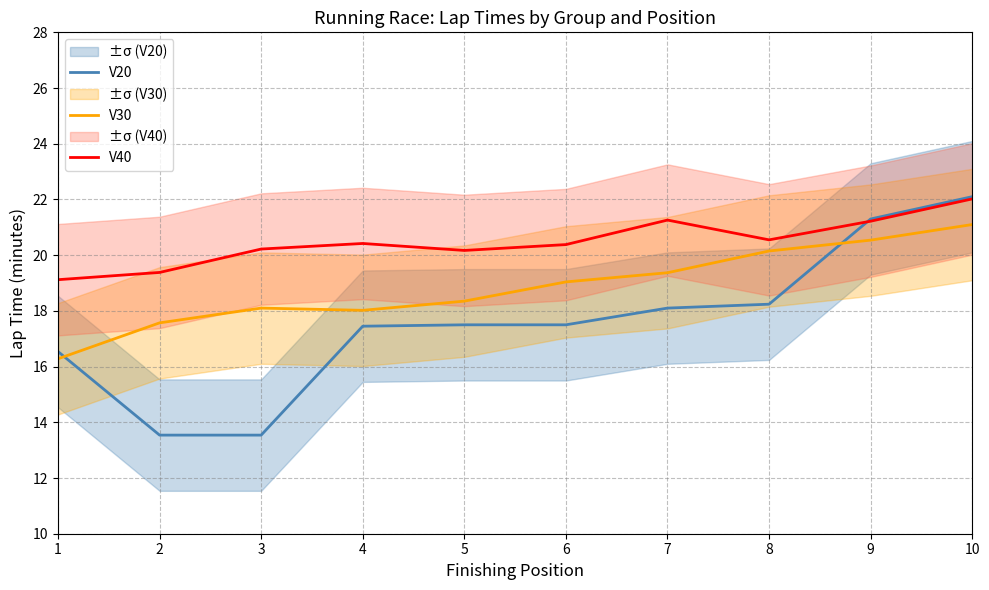

What is the approximate value of V30 at 2?

17.6